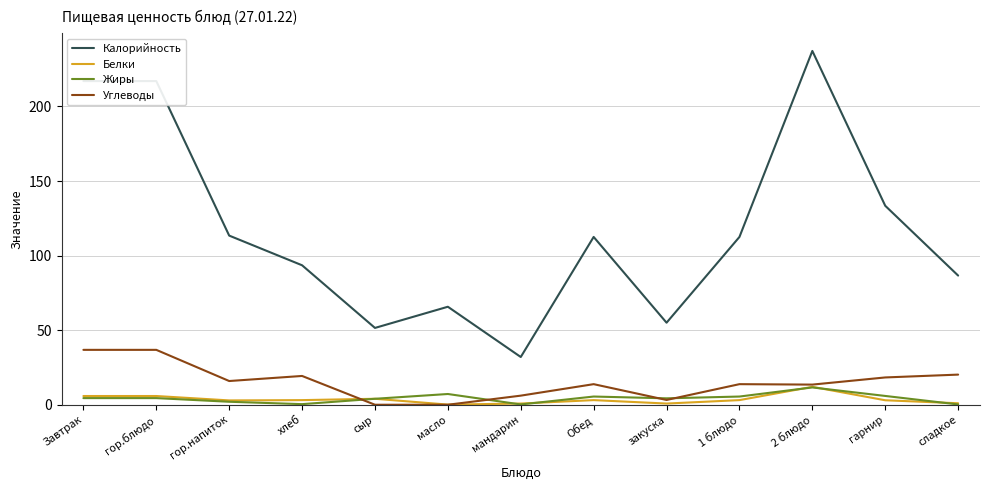

At which category does the chart reach its peak across all series?

2 блюдо